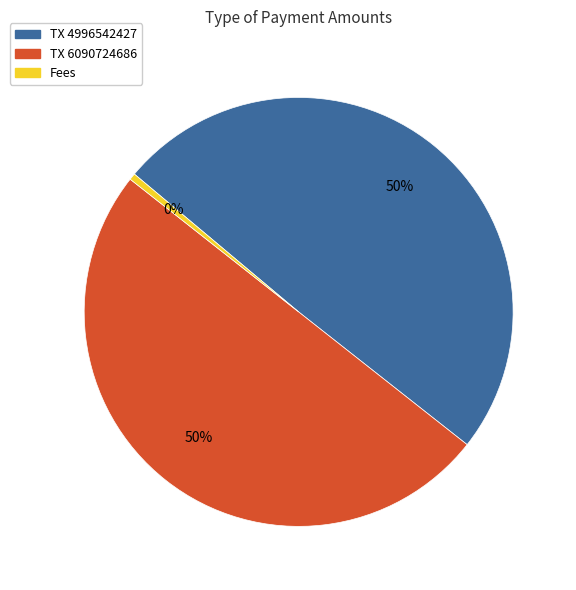

To the nearest percent, what is the average slice percentage?

33%